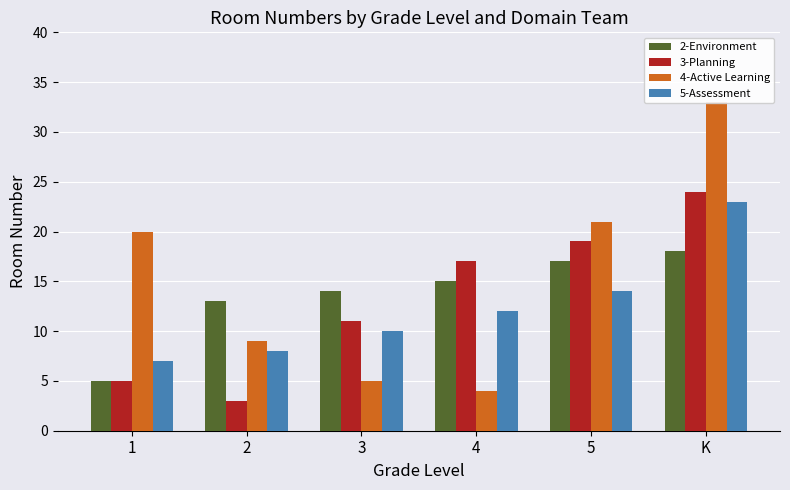

What is the sum of all 2-Environment values?

82